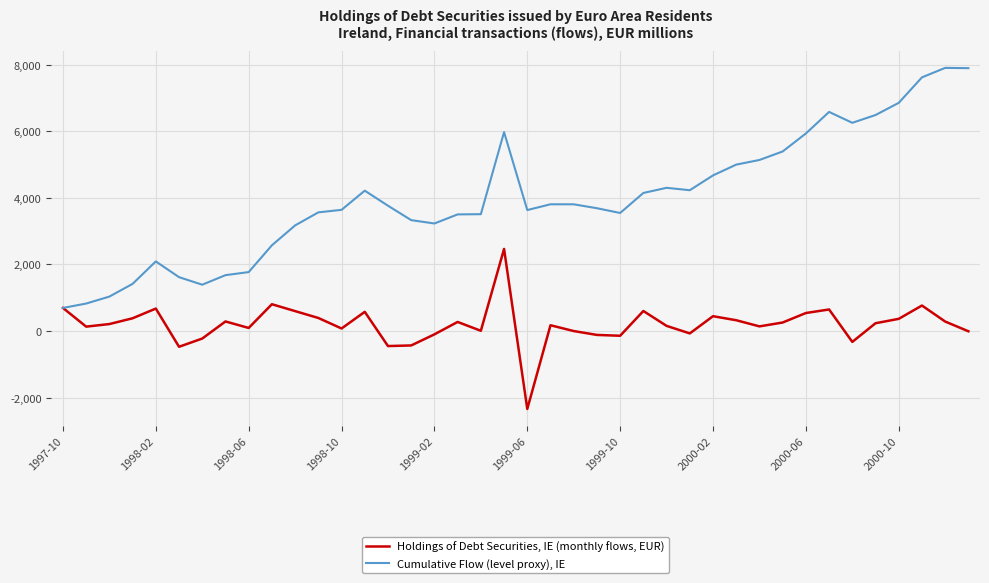

What is the highest value of the Holdings of Debt Securities, IE (monthly flows, EUR) series?

2464.5